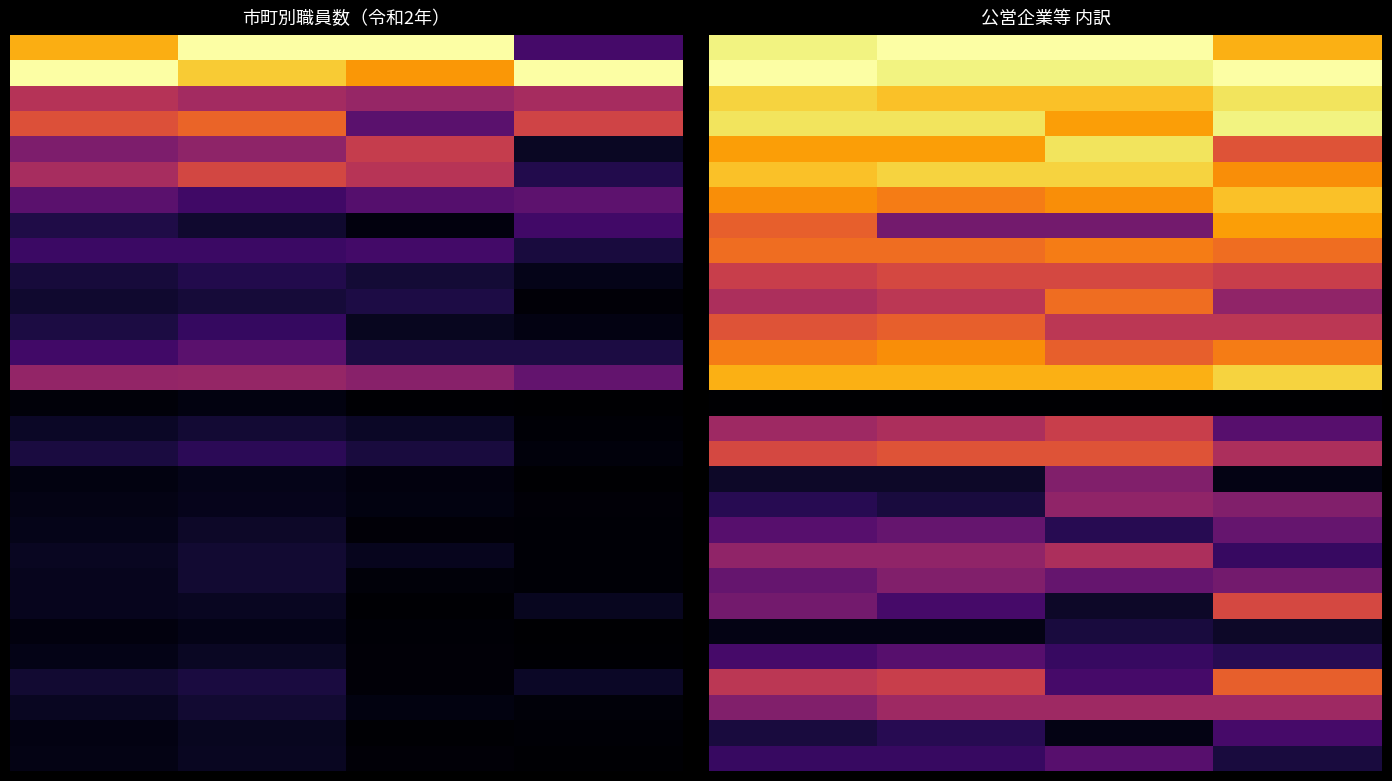

What is the total value across all series at 0.0?

14.5